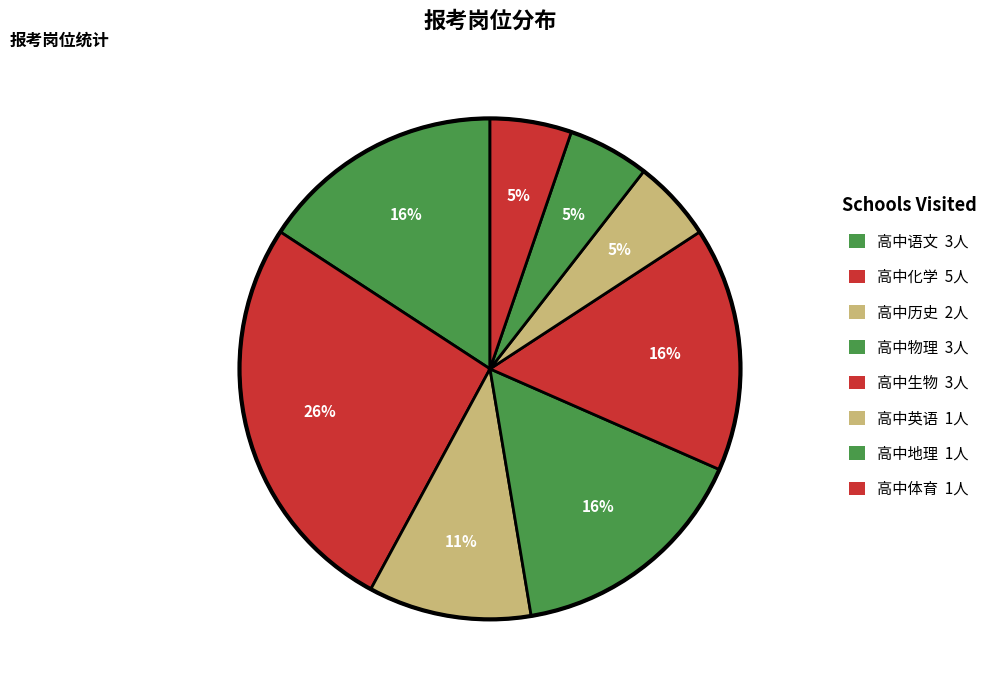

Which slice is the largest?

高中化学